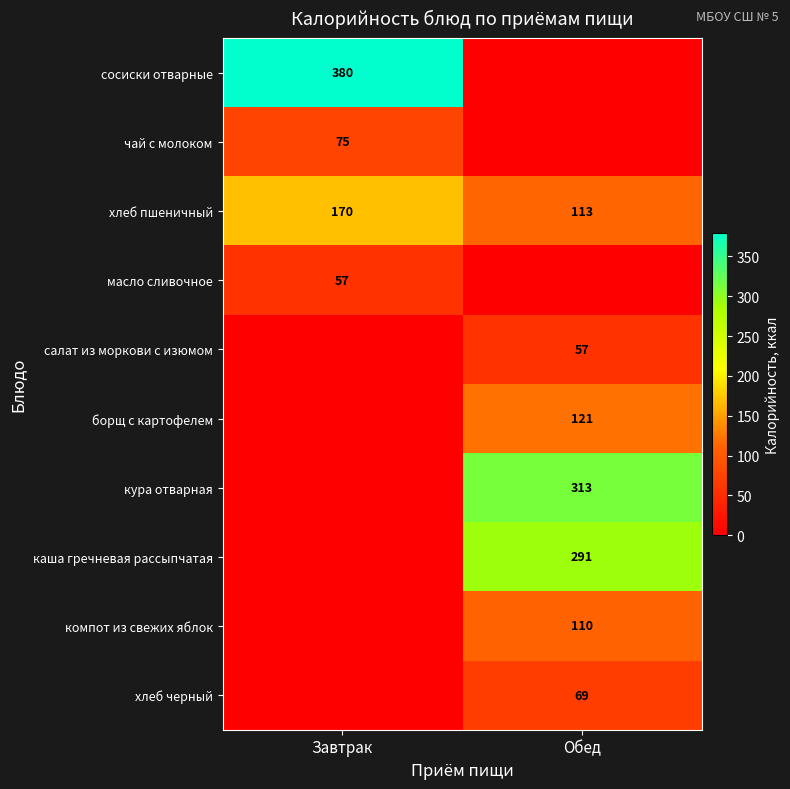

True or false: масло сливочное has a value of 57 at Завтрак.

True